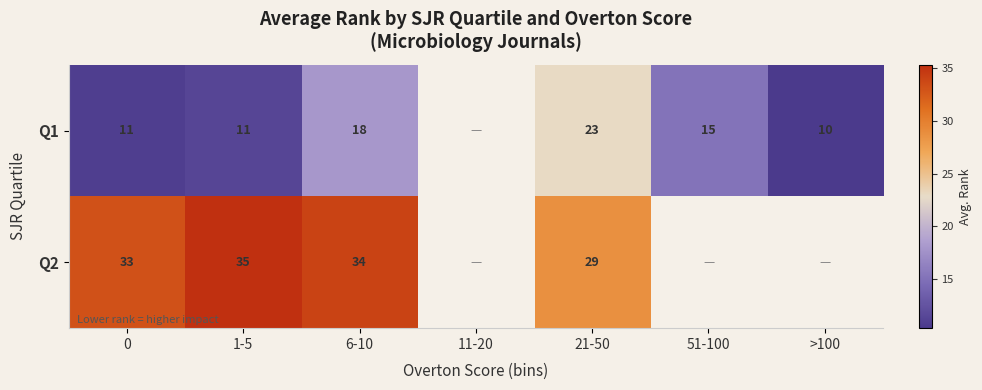

What is the maximum value for Q2?

35.3